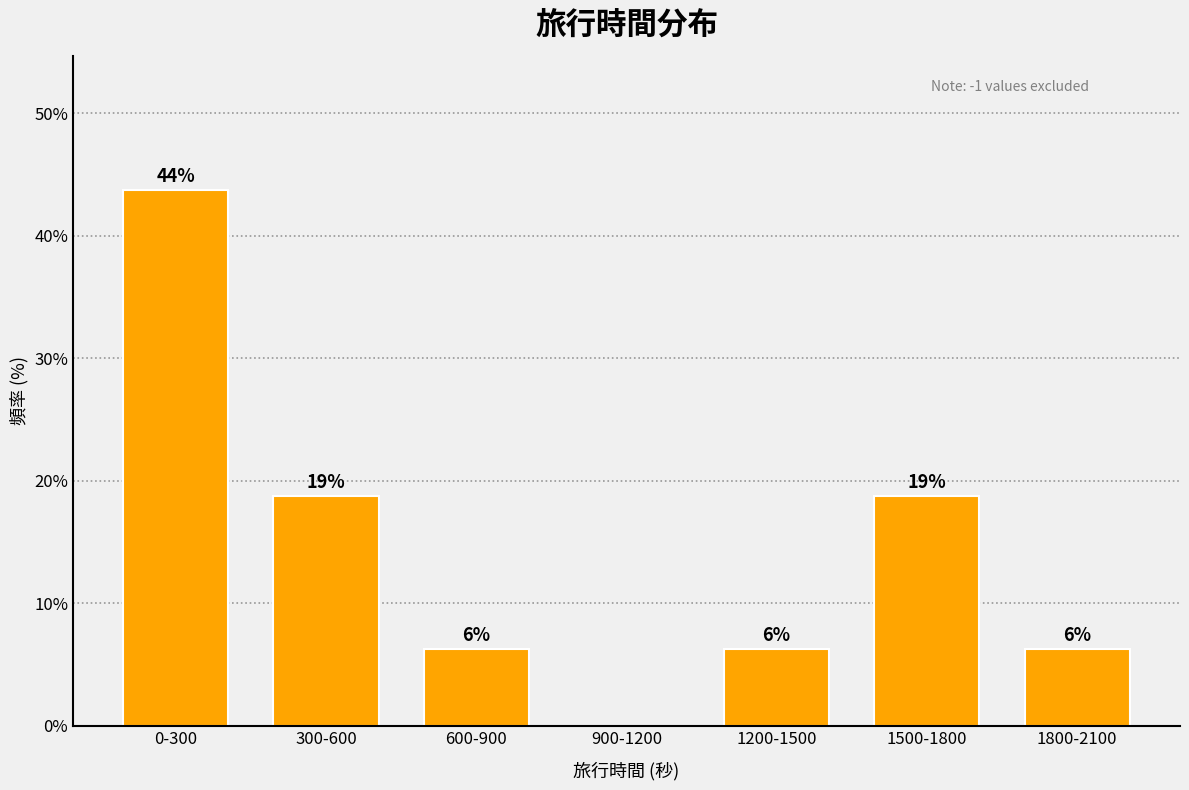

Are the bars horizontal?

No